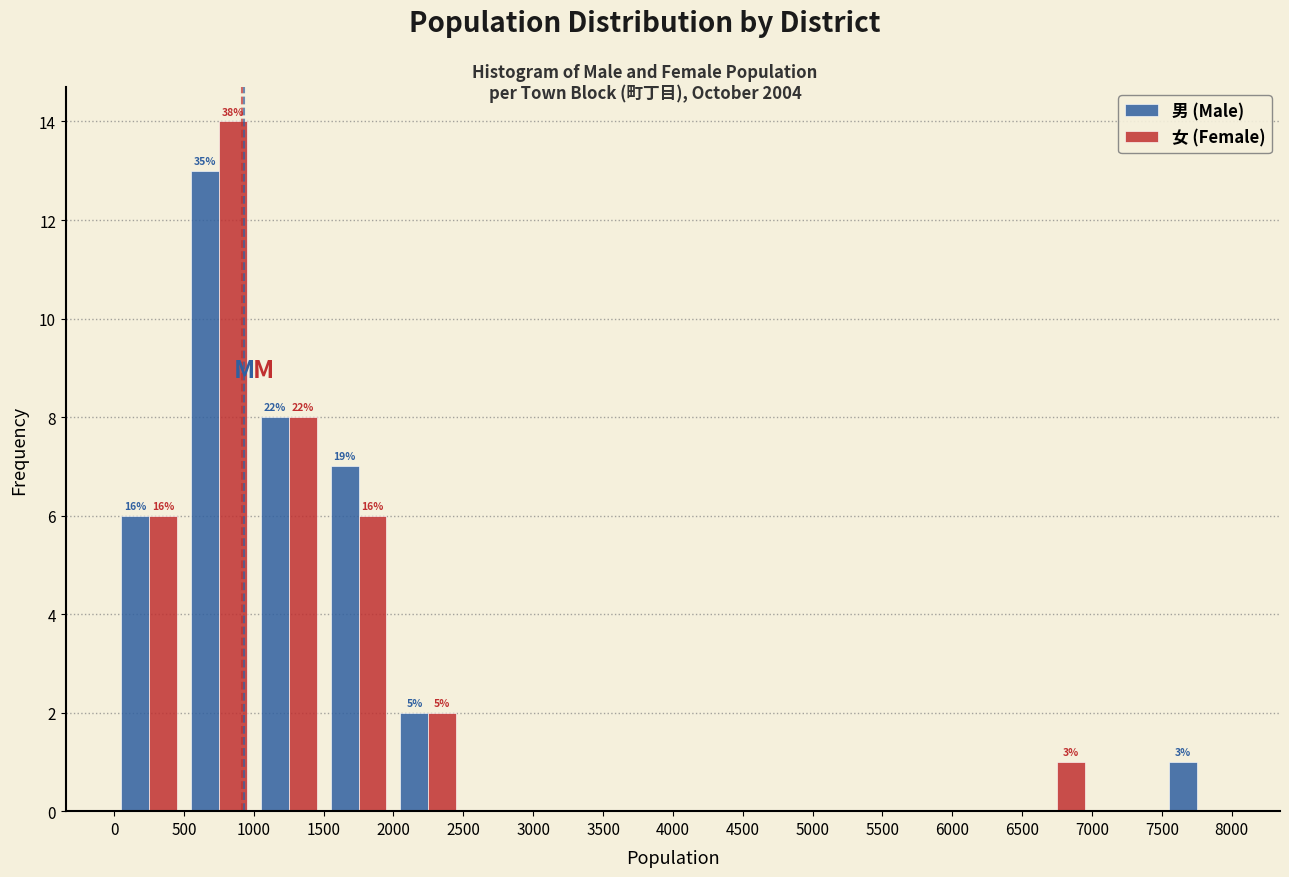

In the 男 (Male) series, which range on the x-axis has the tallest bar?

500 to 1000